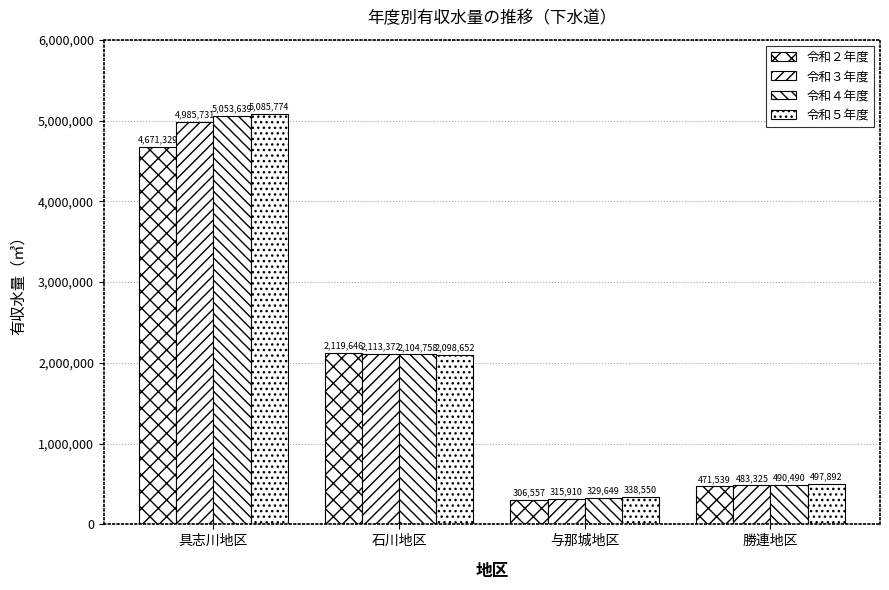

How many groups of bars are there?

4